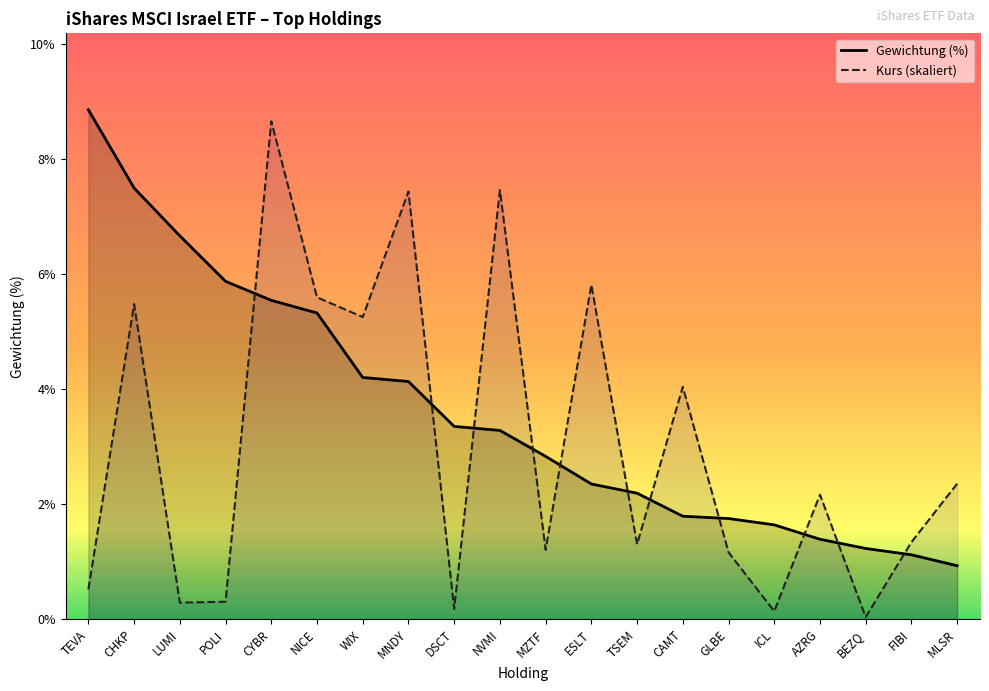

At which category does Kurs reach its first local valley?

LUMI